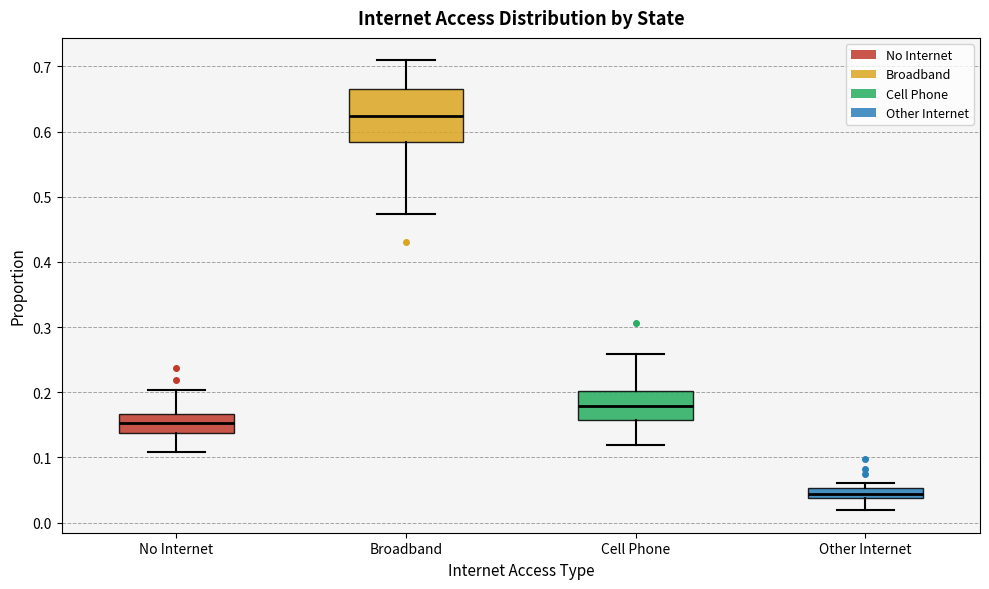

Which box has the highest median line?

Broadband